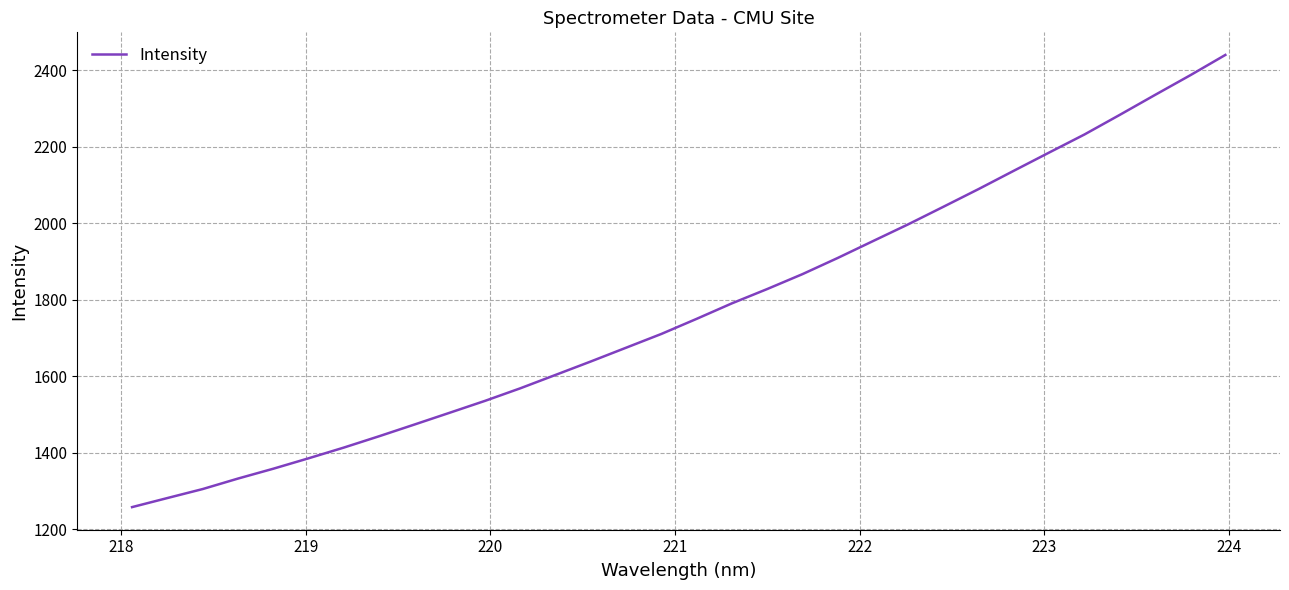

Reading left to right, what are all the values shown in this chart?

1257.5	1281.2	1304.7	1332.1	1357.9	1385.1	1413.2	1442.9	1473.5	1504.3	1535.4	1568.2	1603.3	1638.5	1674.4	1710.5	1749.9	1790.4	1827.9	1866.8	1909.1	1953.2	1997.1	2043.1	2089.5	2137.4	2184.9	2232.1	2283.2	2335.3	2386.8	2440.1